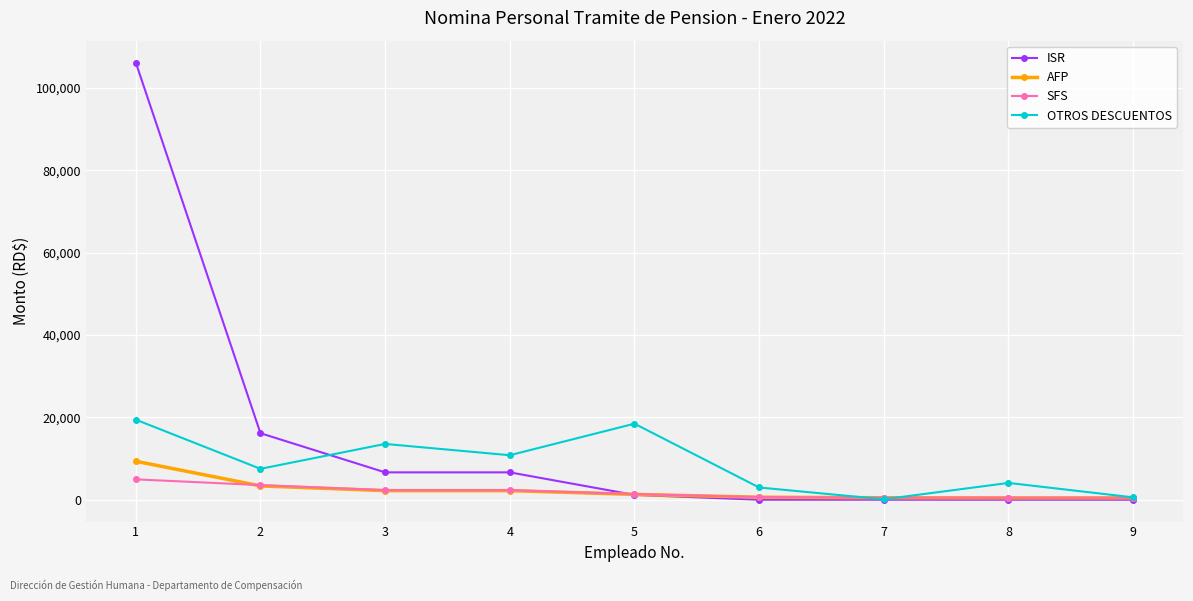

What is the maximum value for AFP?

9334.7